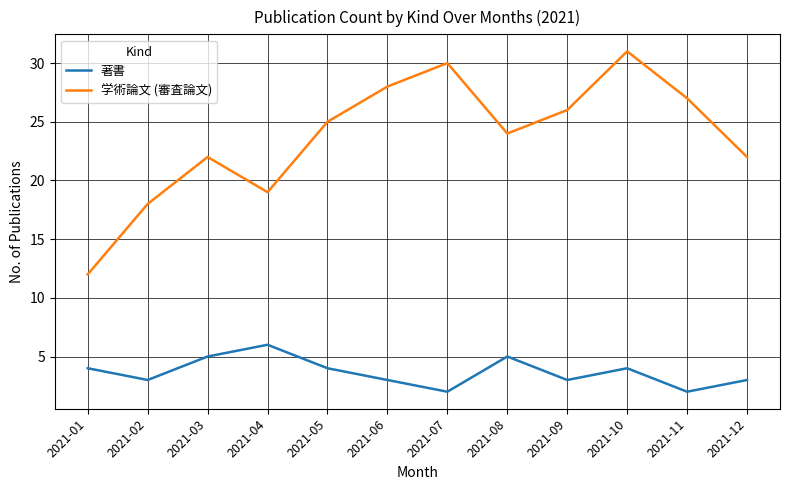

What is the difference between the maximum and minimum values in the 学術論文 (審査論文) series?

19